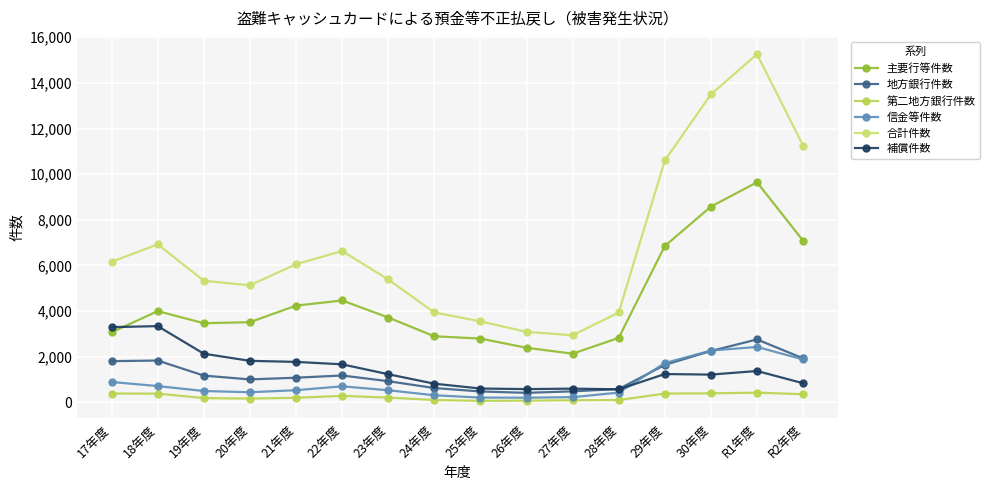

What is the label of the 11th point from the right?

22年度